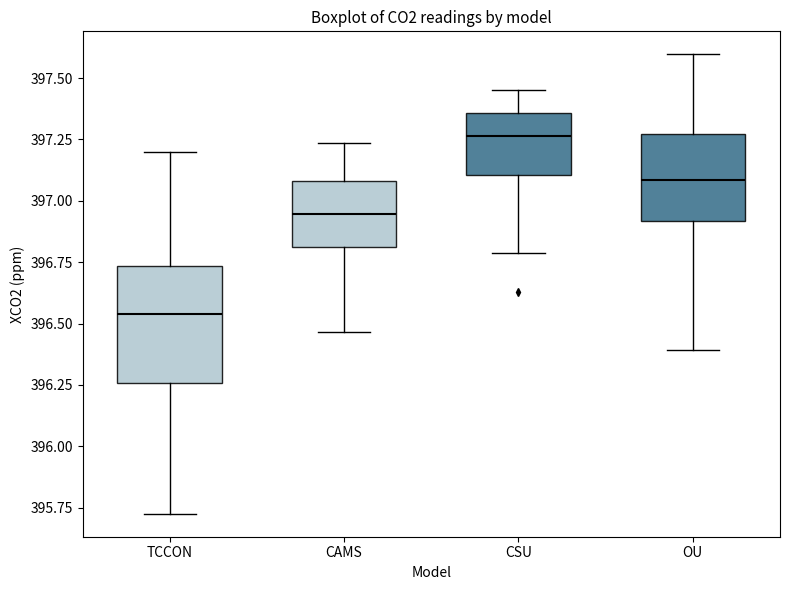

Reading left to right, transcribe this box plot: for each box, give where its median line is, the range the box spans, and where its two whiskers end, as read against the y-axis. The values are not printed on the chart, so give them approximately, as read against the axis.

TCCON: median 396.55, box 396.25 to 396.75, whiskers 395.75 to 397.20
CAMS: median 396.95, box 396.80 to 397.10, whiskers 396.45 to 397.25
CSU: median 397.25, box 397.10 to 397.35, whiskers 396.80 to 397.45
OU: median 397.10, box 396.90 to 397.25, whiskers 396.40 to 397.60